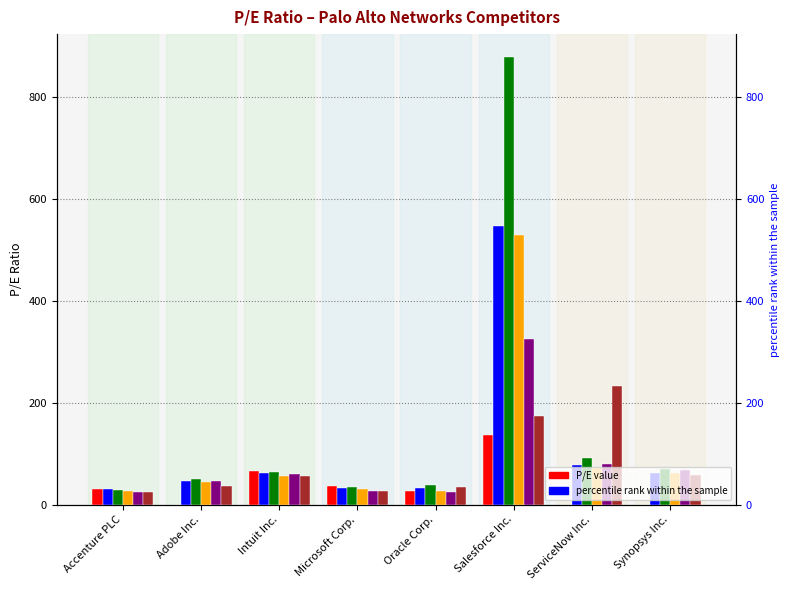

Reading left to right, list all the values displayed in this chart.

2024-01-31: 30.9	0.0	66.5	36.8	27.3	136.6	0.0	0.0
2023-10-31: 31.1	47.1	61.2	31.9	32.0	547.1	77.2	62.4
2023-07-31: 27.8	49.6	64.6	34.0	39.0	879.6	90.8	70.1
2023-04-30: 27.1	44.7	56.3	29.7	27.1	528.8	71.2	62.6
2023-01-31: 24.7	45.3	59.4	26.7	24.7	324.5	80.2	67.5
2022-10-31: 23.6	36.7	56.8	26.8	35.3	174.7	231.7	57.3